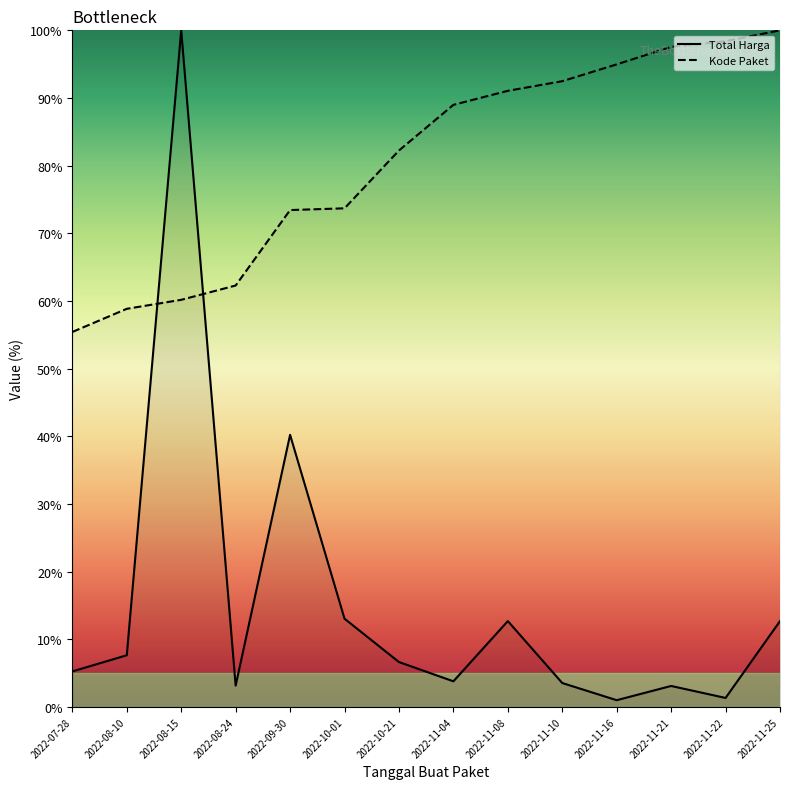

True or false: Kode Paket has more than 2 interior local peaks.

False